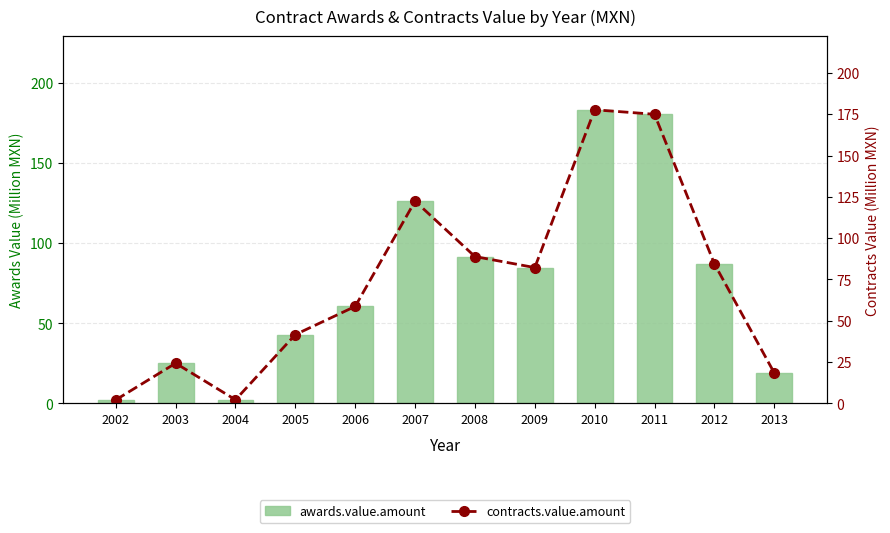

What is the sum of the contracts.value.amount values at 2005 and 2011?

216.6